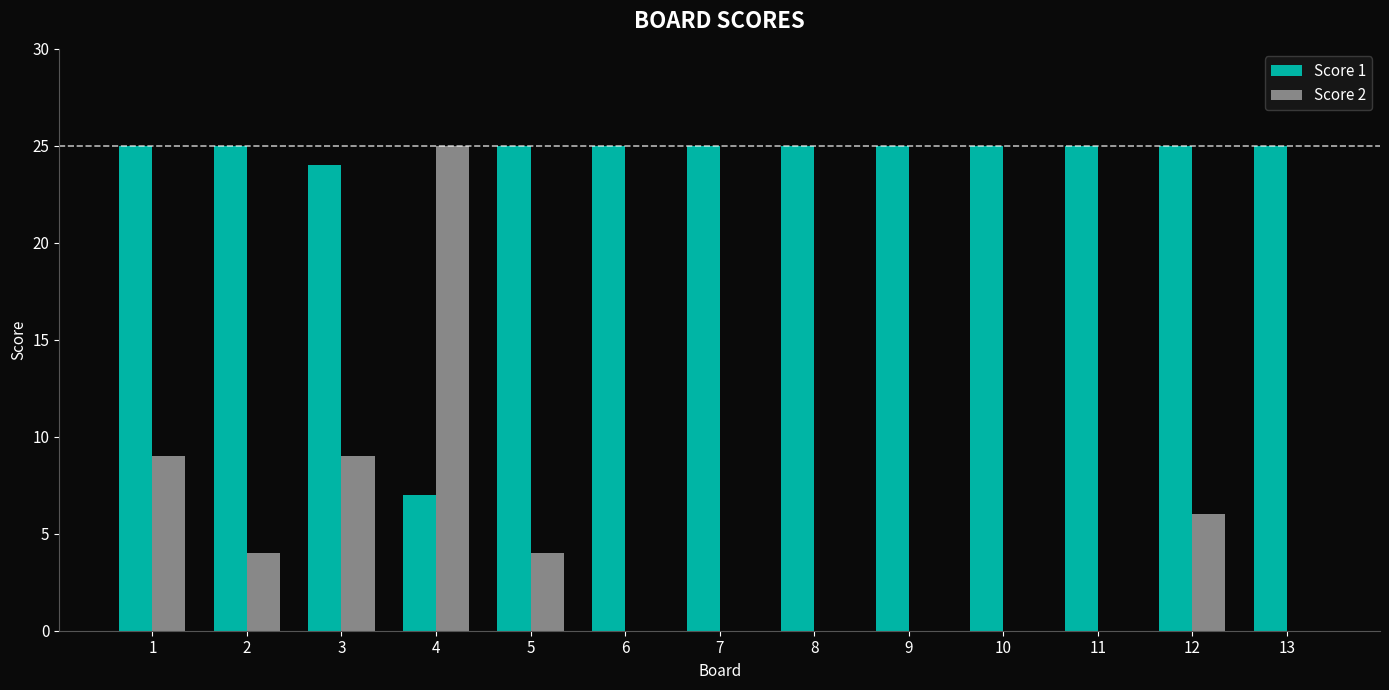

What is the maximum value shown in the chart?

25